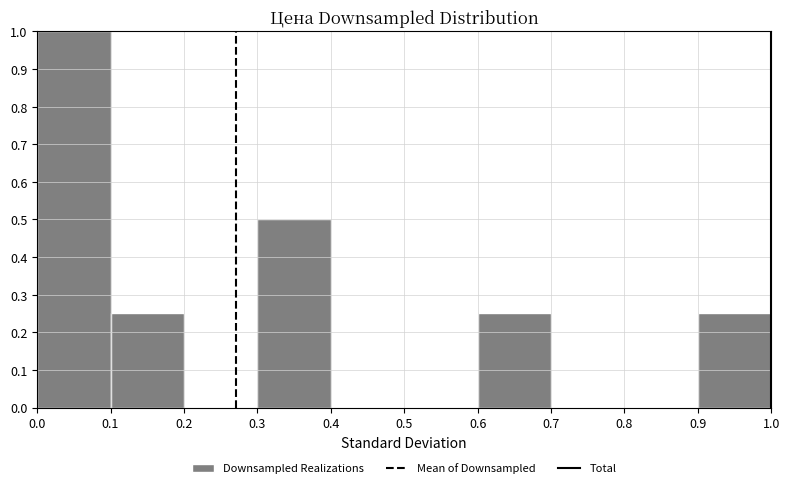

Reading left to right, list every bar in this chart as the range it spans on the x-axis followed by its height. The values are not printed on the chart, so give them approximately, as read against the axis.

0.0 to 0.1: 1.00
0.1 to 0.2: 0.25
0.2 to 0.3: 0
0.3 to 0.4: 0.50
0.4 to 0.5: 0
0.5 to 0.6: 0
0.6 to 0.7: 0.25
0.7 to 0.8: 0
0.8 to 0.9: 0
0.9 to 1.0: 0.25